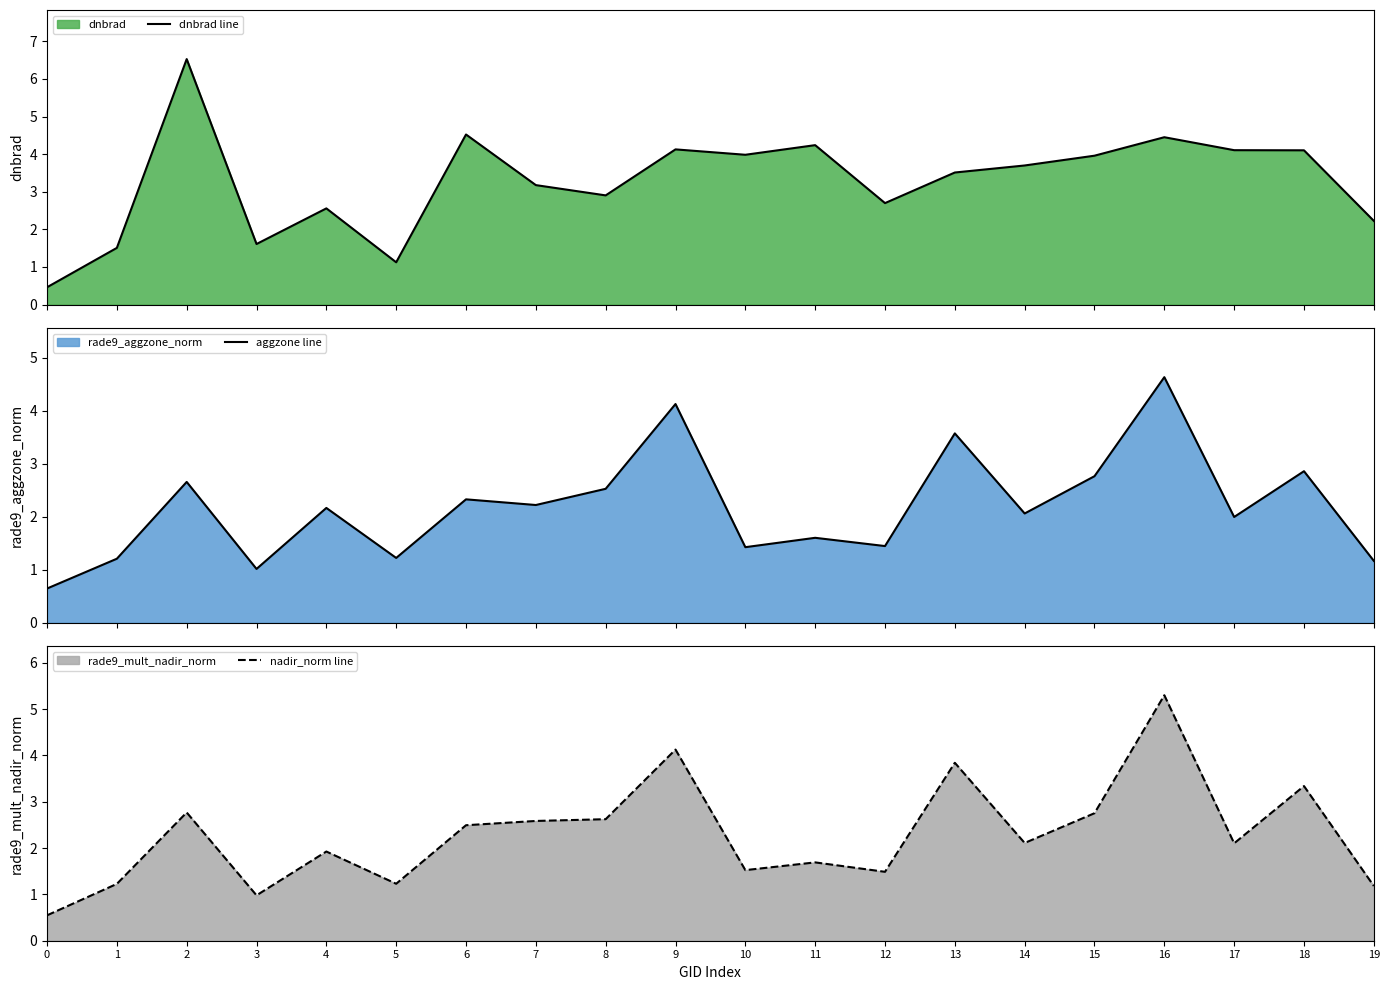

Is the value of aggzone line at 12 greater than the value of nadir_norm line at 9?

No